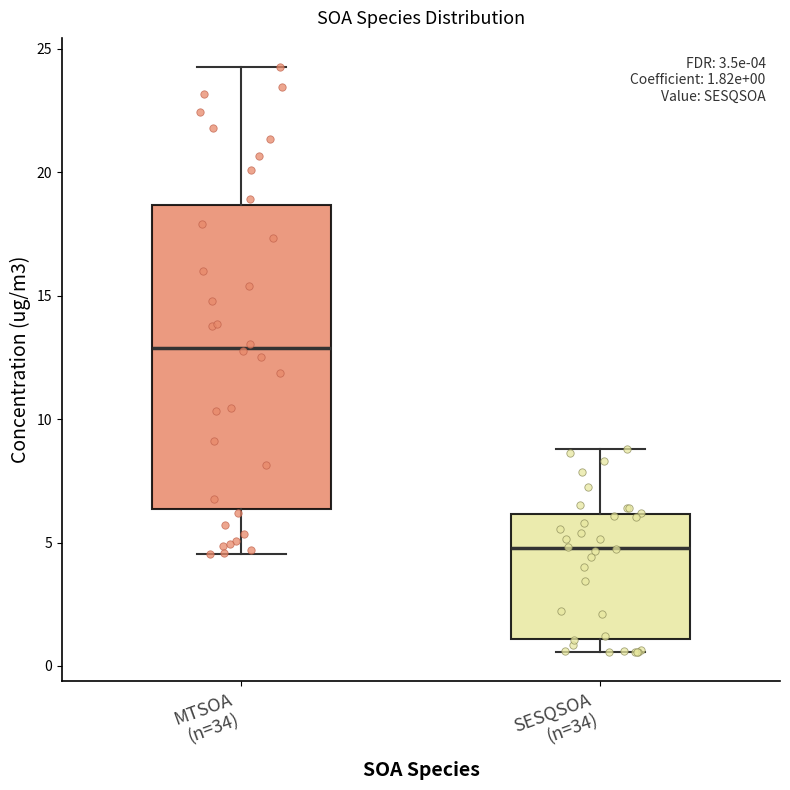

Comparing the boxes themselves (not the whiskers), which one is the tallest?

MTSOA (n=34)